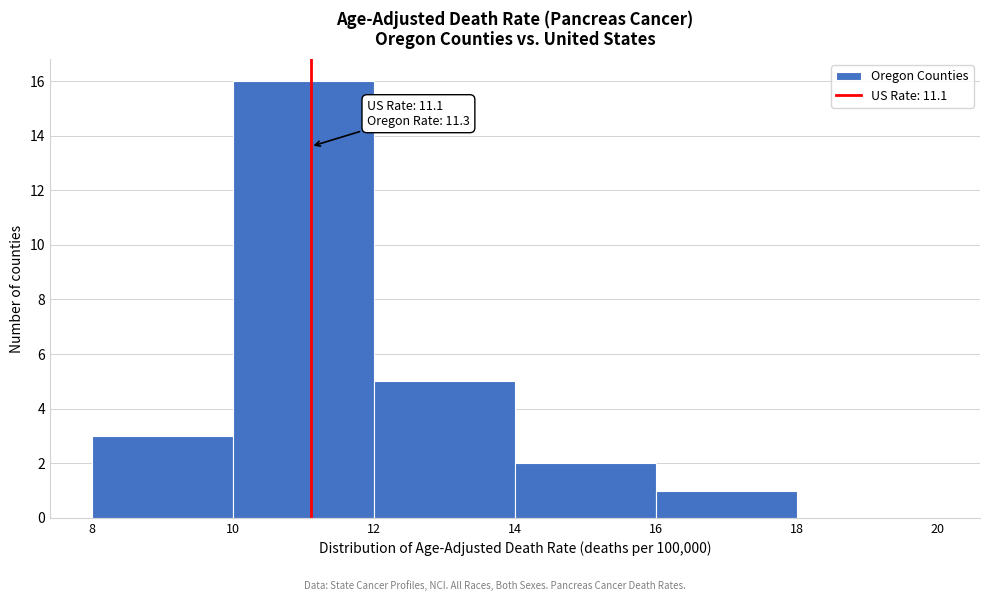

Which range on the x-axis has the tallest bar?

10 to 12